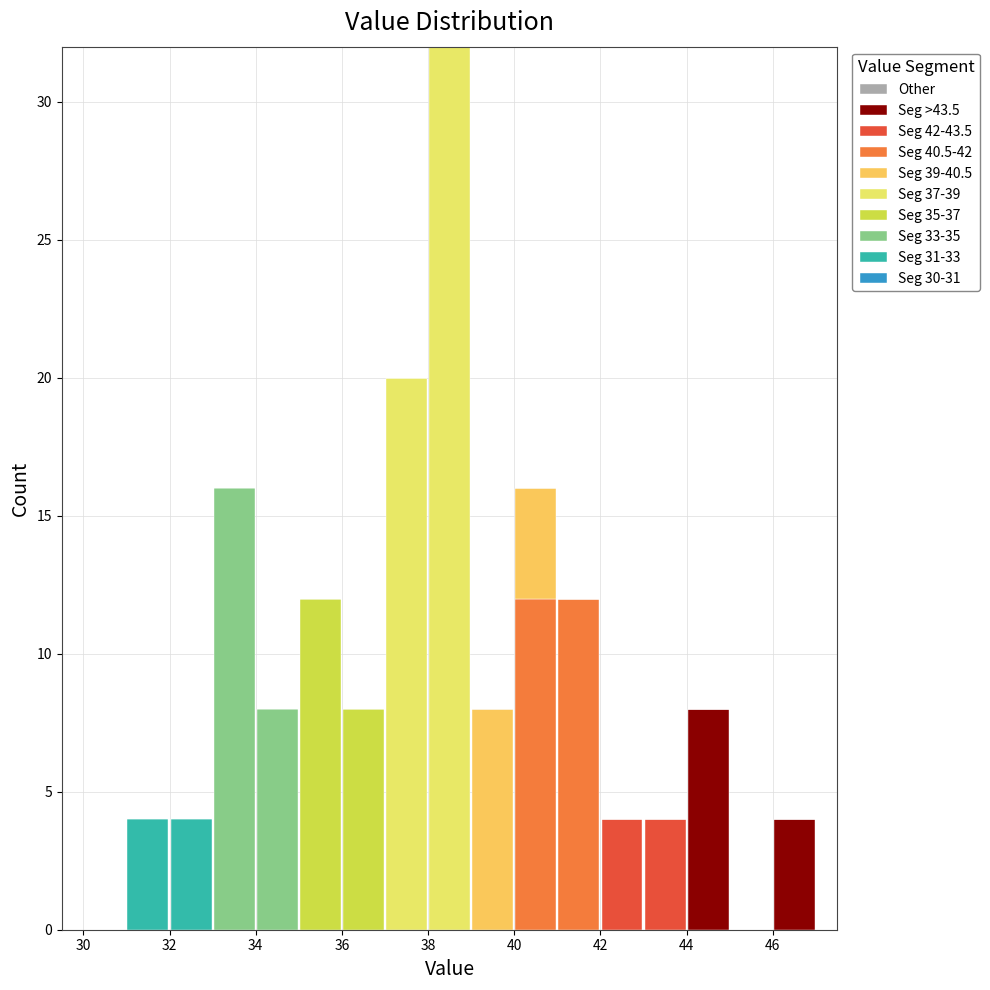

Which range on the x-axis has the tallest stacked bar (by total height)?

38 to 39